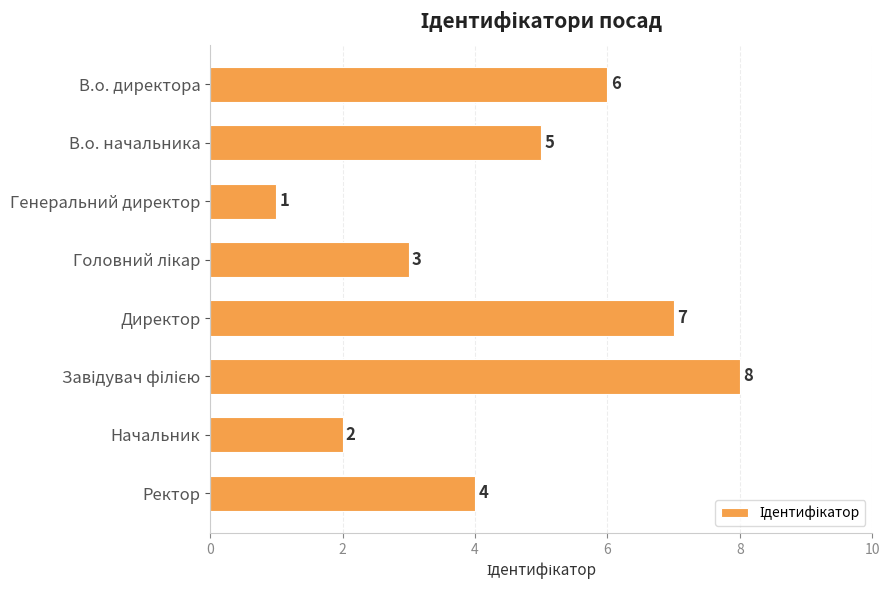

What is the value of the 7th bar from the top?

2